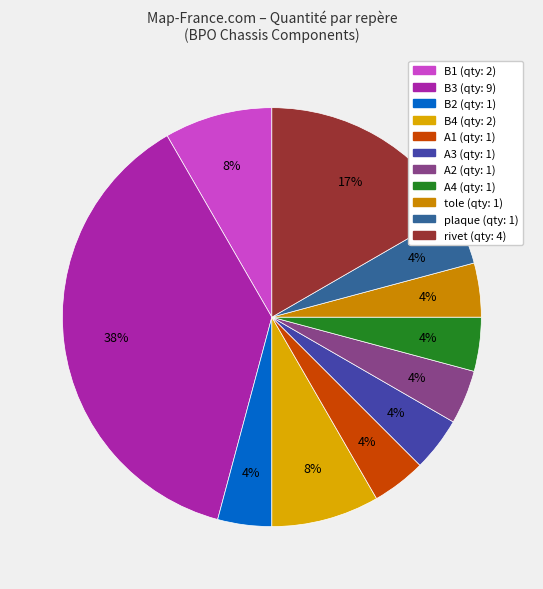

What is the change in value from B2 to B4?

+1